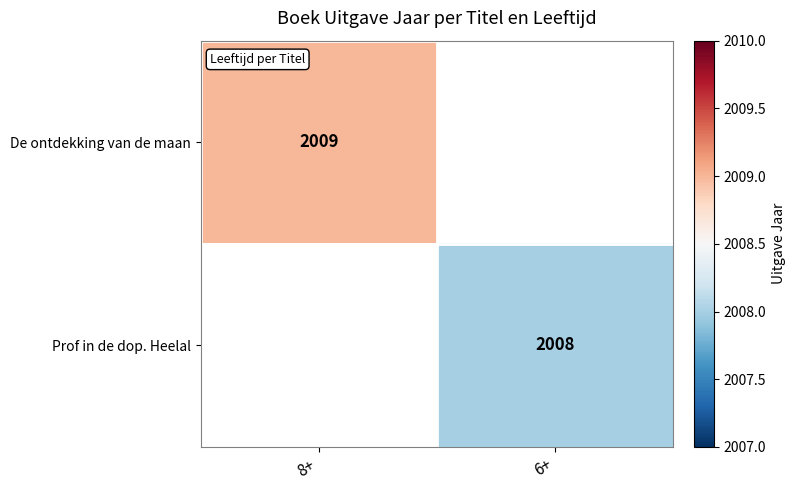

Is the value of De ontdekking van de maan at 8+ greater than the value of Prof in de dop. Heelal at 6+?

Yes